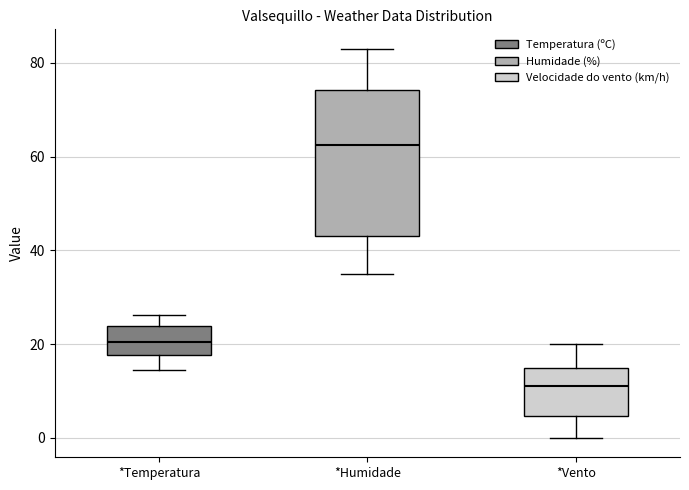

Which box is the tallest, from its lower edge to its upper edge?

*Humidade